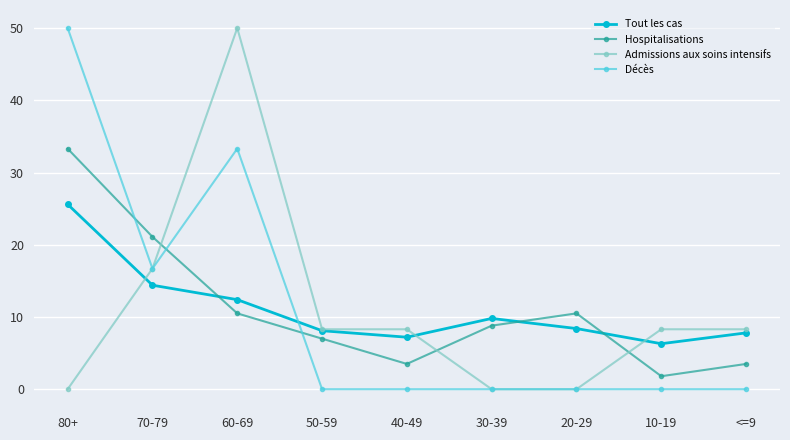

Does the chart display data point markers on the line(s)?

Yes